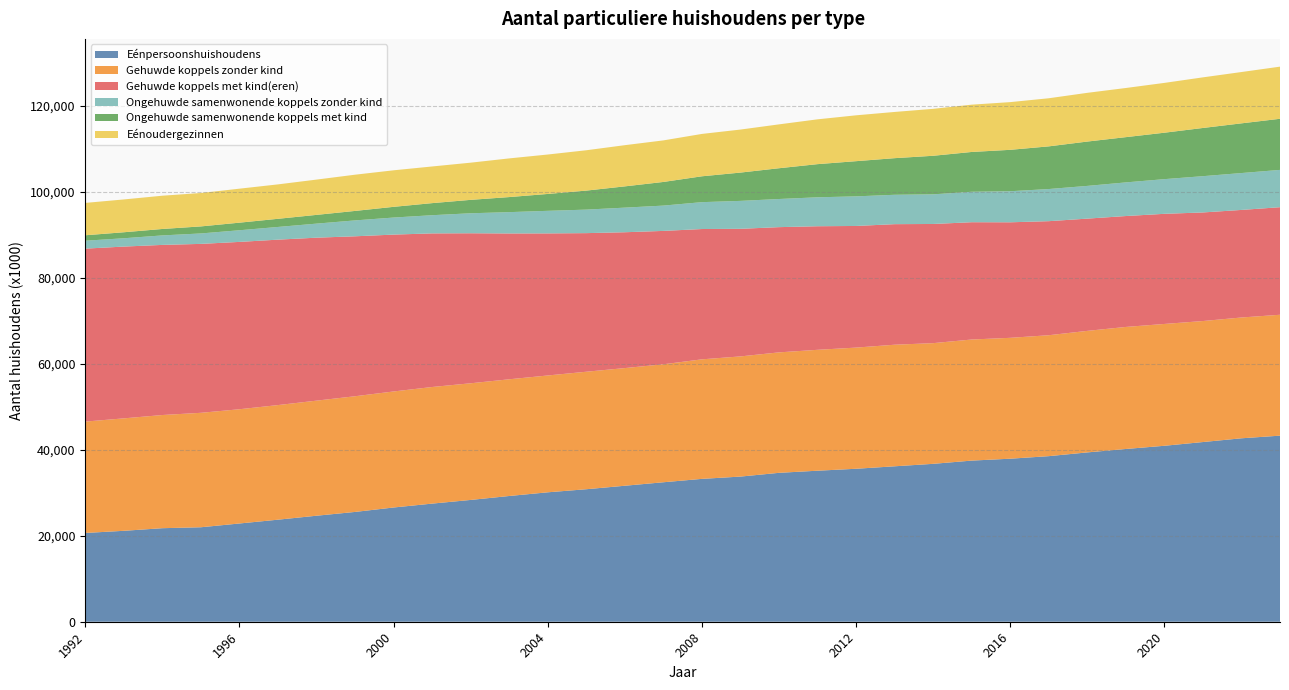

Reading left to right, what are all the values shown in this chart?

Eénpersoonshuishoudens: 1992=20641	1993=21142	1994=21749	1995=21968	1996=22845	1997=23729	1998=24649	1999=25532	2000=26563	2001=27466	2002=28321	2003=29237	2004=30094	2005=30809	2006=31619	2007=32431	2008=33218	2009=33750	2010=34624	2011=35115	2012=35568	2013=36142	2014=36714	2015=37466	2016=37907	2017=38500	2018=39371	2019=40169	2020=40912	2021=41782	2022=42653	2023=43266
Gehuwde koppels zonder kind: 1992=25896	1993=26146	1994=26314	1995=26610	1996=26563	1997=26648	1998=26758	1999=26899	2000=26978	2001=27112	2002=27125	2003=27136	2004=27165	2005=27320	2006=27359	2007=27432	2008=27793	2009=27942	2010=28006	2011=28110	2012=28172	2013=28267	2014=28061	2015=28154	2016=28105	2017=28116	2018=28258	2019=28374	2020=28326	2021=28135	2022=28087	2023=28109
Gehuwde koppels met kind(eren): 1992=40216	1993=39941	1994=39556	1995=39278	1996=38909	1997=38465	1998=37892	1999=37190	2000=36475	2001=35716	2002=34880	2003=33906	2004=33034	2005=32227	2006=31585	2007=31010	2008=30298	2009=29668	2010=29118	2011=28733	2012=28282	2013=28032	2014=27710	2015=27273	2016=26863	2017=26520	2018=26100	2019=25787	2020=25608	2021=25247	2022=25011	2023=25010
Ongehuwde samenwonende koppels zonder kind: 1992=1838	1993=1935	1994=2207	1995=2426	1996=2708	1997=2951	1998=3267	1999=3695	2000=3964	2001=4230	2002=4648	2003=4959	2004=5248	2005=5467	2006=5721	2007=5885	2008=6249	2009=6492	2010=6542	2011=6729	2012=6883	2013=6830	2014=6889	2015=7078	2016=7222	2017=7472	2018=7608	2019=7821	2020=8063	2021=8435	2022=8574	2023=8675
Ongehuwde samenwonende koppels met kind: 1992=1268	1993=1396	1994=1497	1995=1638	1996=1765	1997=1895	1998=2034	1999=2204	2000=2490	2001=2808	2002=3119	2003=3502	2004=3926	2005=4422	2006=4944	2007=5499	2008=6014	2009=6583	2010=7156	2011=7709	2012=8183	2013=8516	2014=8967	2015=9258	2016=9628	2017=9922	2018=10310	2019=10523	2020=10796	2021=11209	2022=11557	2023=11882
Eénoudergezinnen: 1992=7527	1993=7629	1994=7735	1995=7765	1996=7903	1997=8004	1998=8204	1999=8423	2000=8494	2001=8524	2002=8647	2003=8993	2004=9167	2005=9380	2006=9580	2007=9662	2008=9852	2009=10001	2010=10199	2011=10420	2012=10662	2013=10746	2014=10913	2015=10998	2016=11093	2017=11185	2018=11330	2019=11427	2020=11582	2021=11768	2022=11931	2023=12124